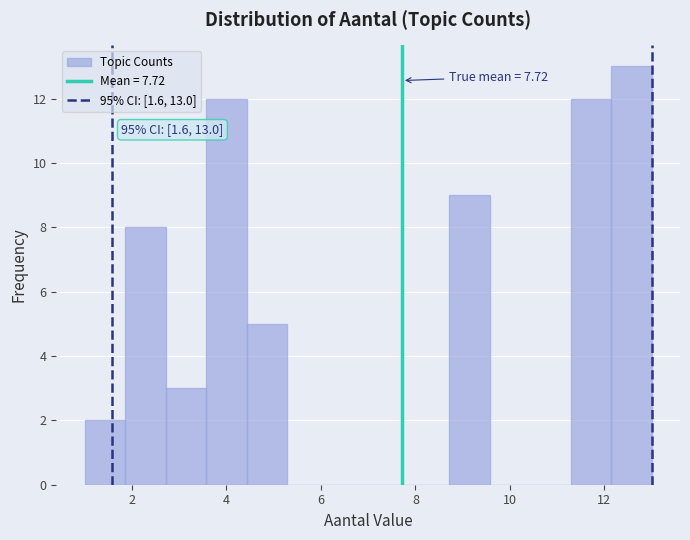

Which range on the x-axis has the tallest bar?

12.2 to 13.0